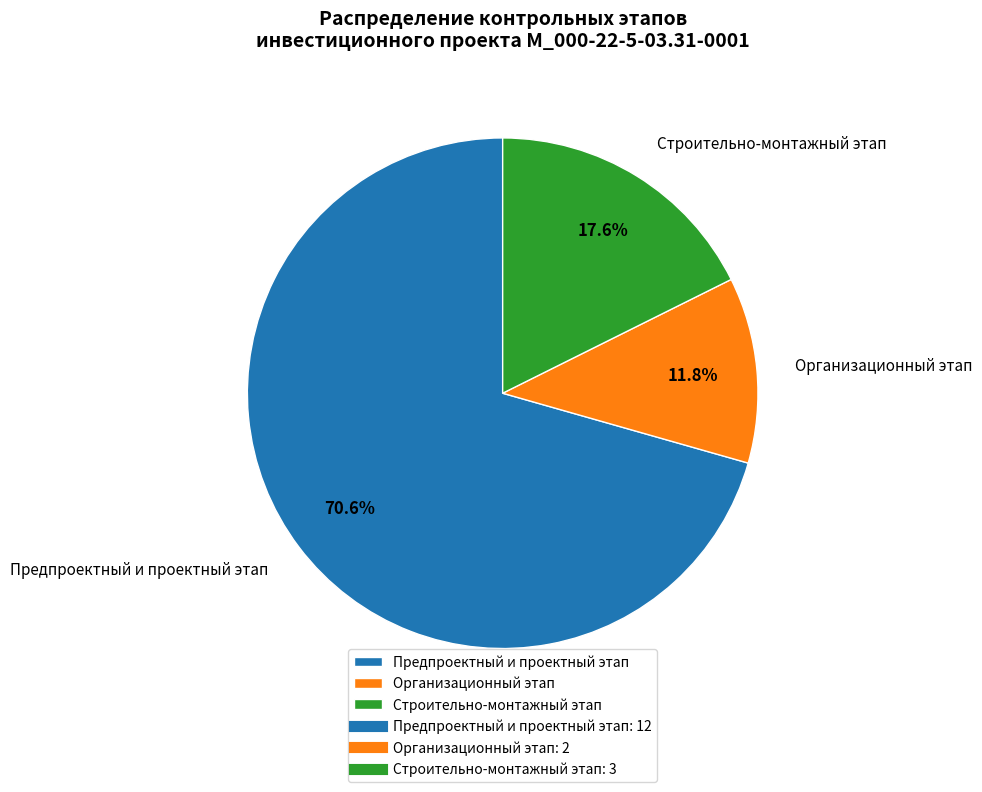

Rank the categories by value from lowest to highest.

Организационный этап, Строительно-монтажный этап, Предпроектный и проектный этап